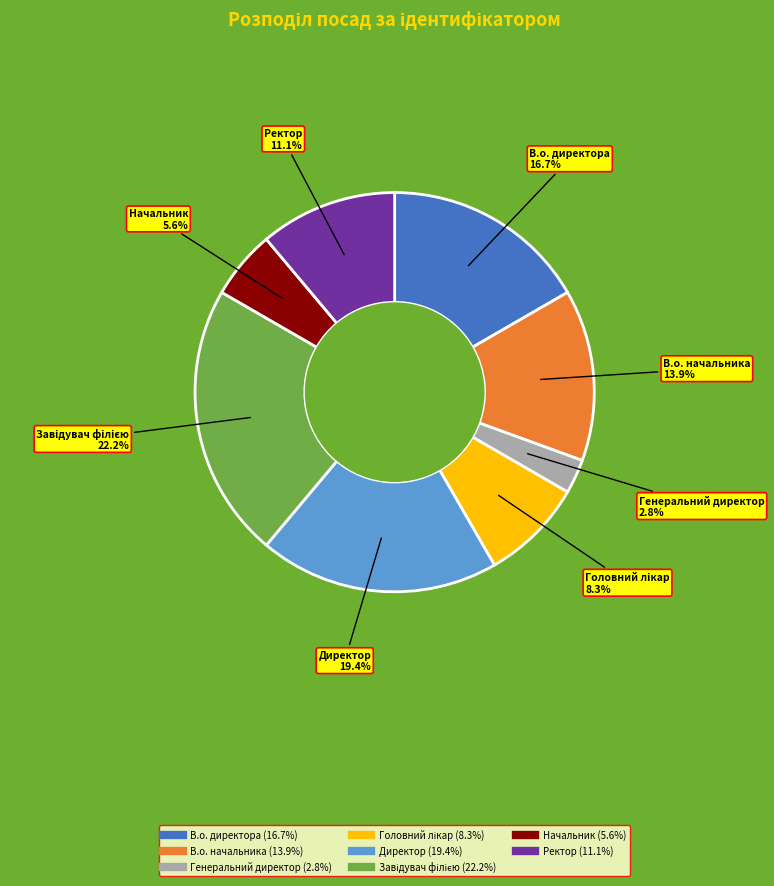

What percentage is NOT represented by Директор?

80.6%